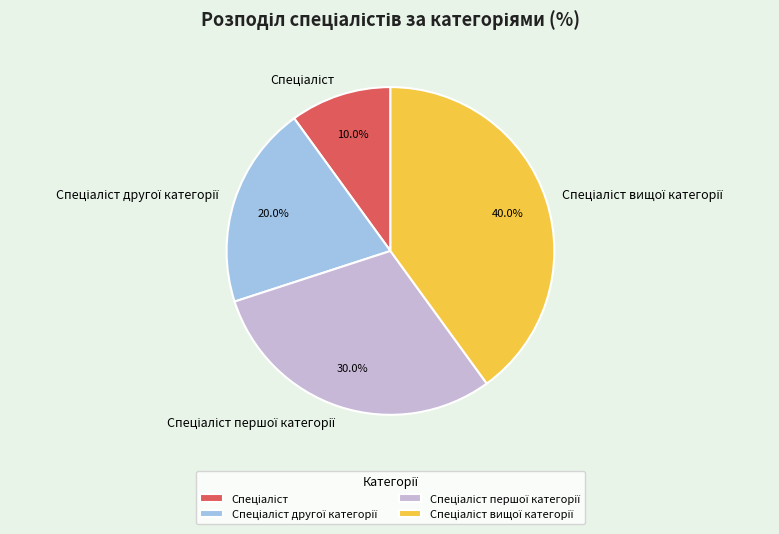

How many slices are in this pie chart?

4